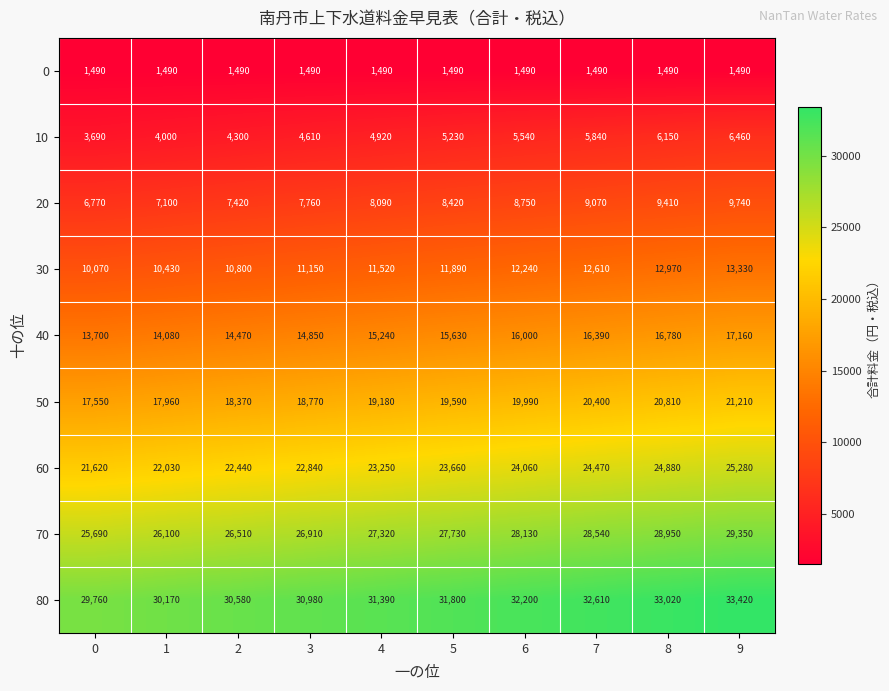

Where is 60 nearest to the value 23450?

4